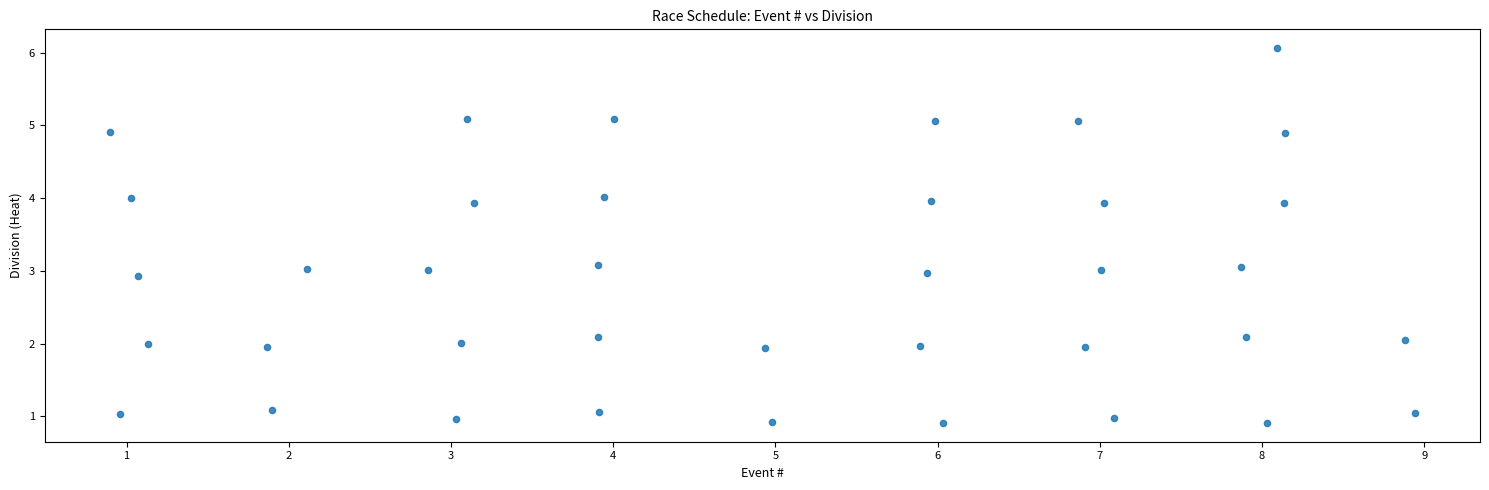

What is the range of X values (max minus min)?

8.0